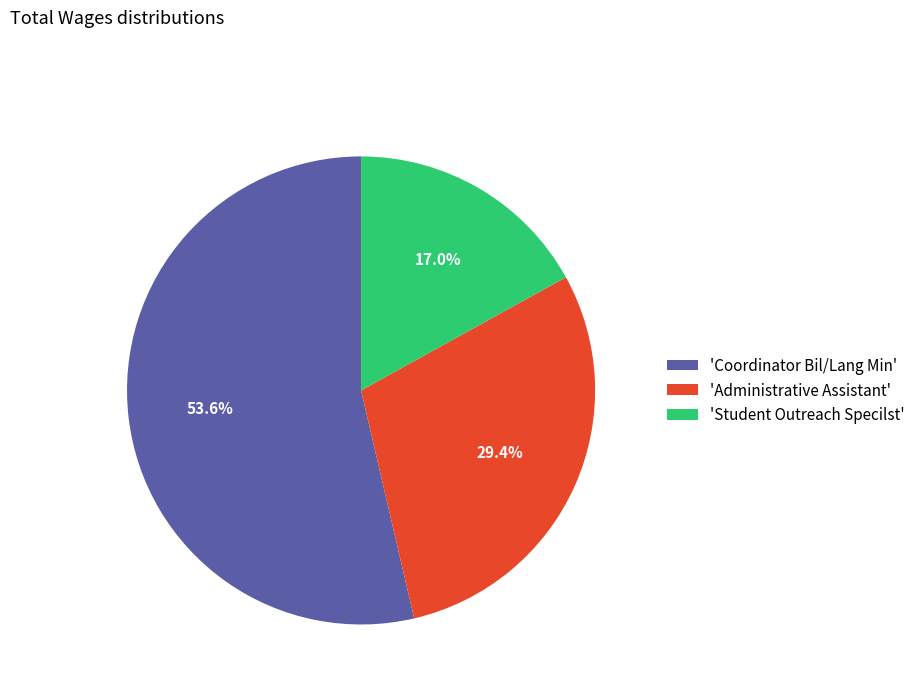

Is there a majority slice in this chart?

Yes